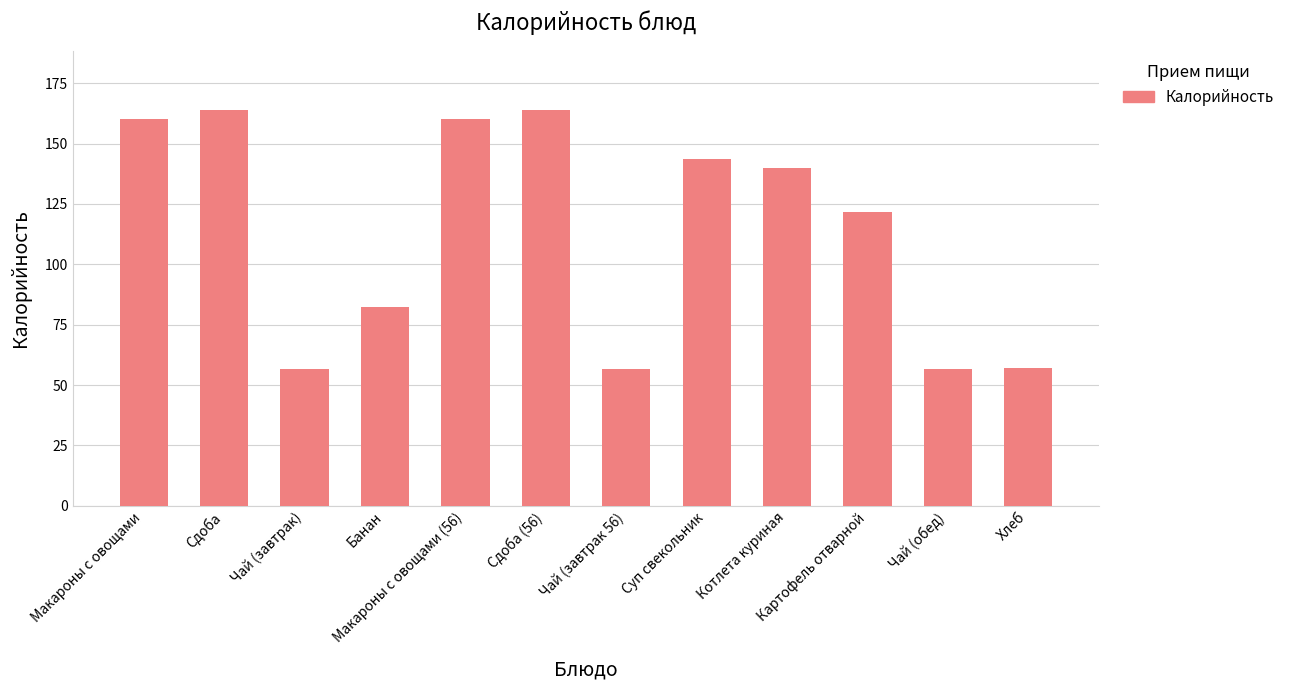

What is the label of the 7th bar from the right?

Сдоба (56)